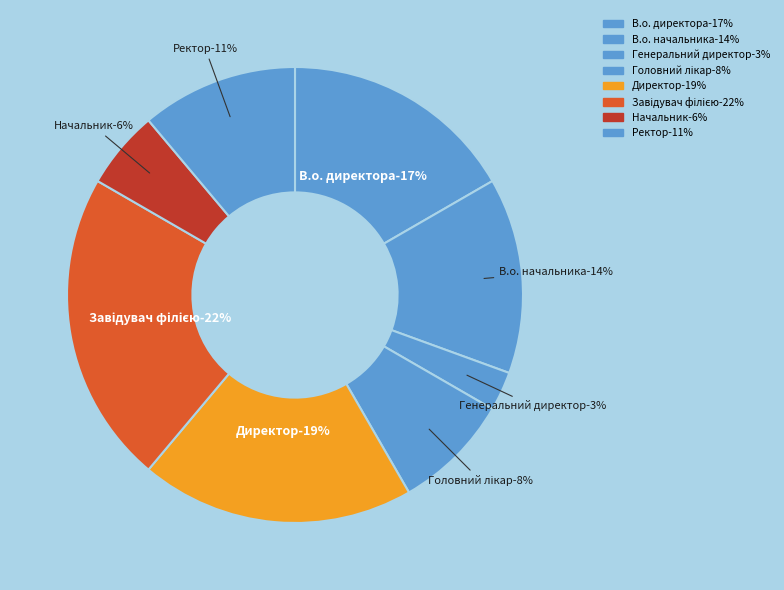

Approximately how many times larger is the value at Завідувач філією compared to Начальник?

4.0